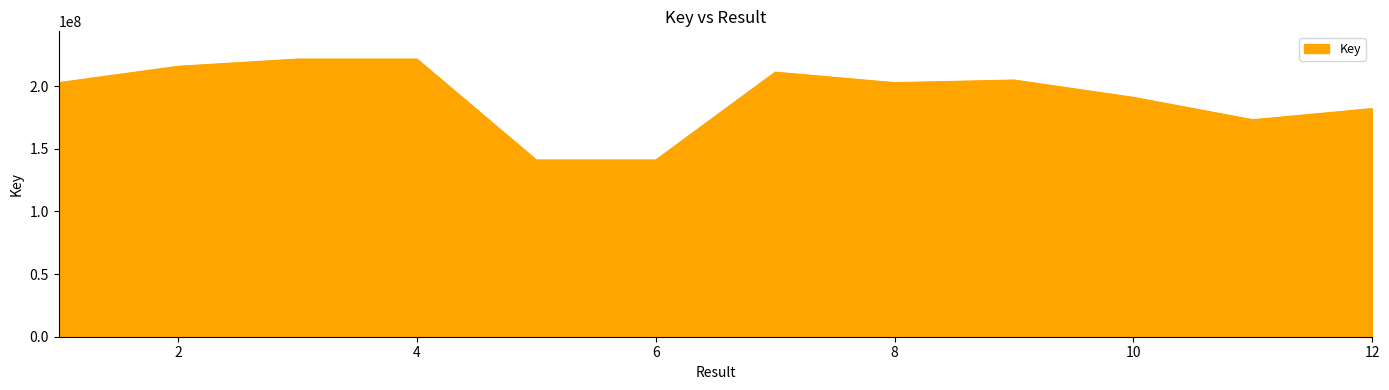

What is the difference between the maximum and minimum values?

80532215